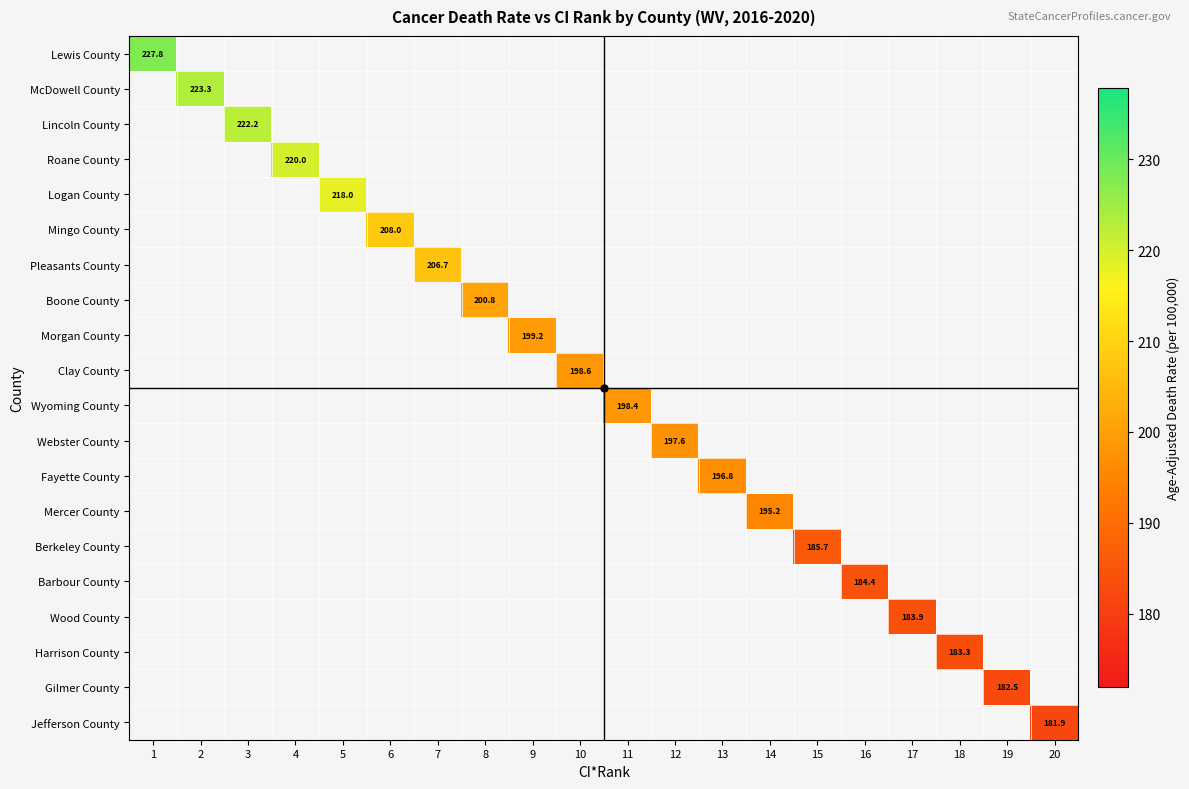

Count the number of data series in this chart.

20